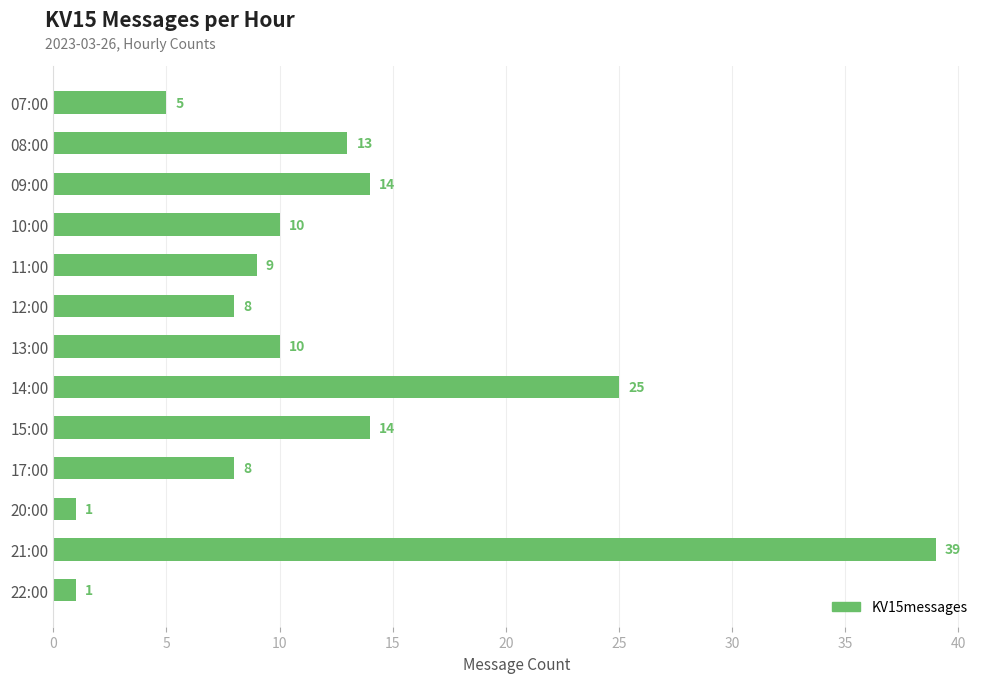

Are the bars grouped side by side (vs. stacked)?

No